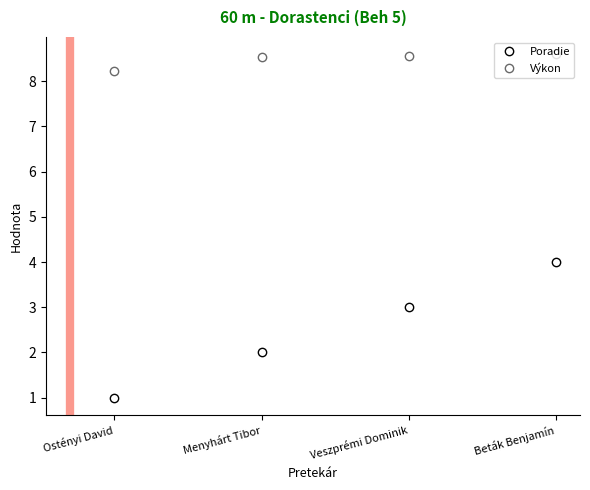

What is the difference between the second highest and minimum values in the Výkon series?

0.3